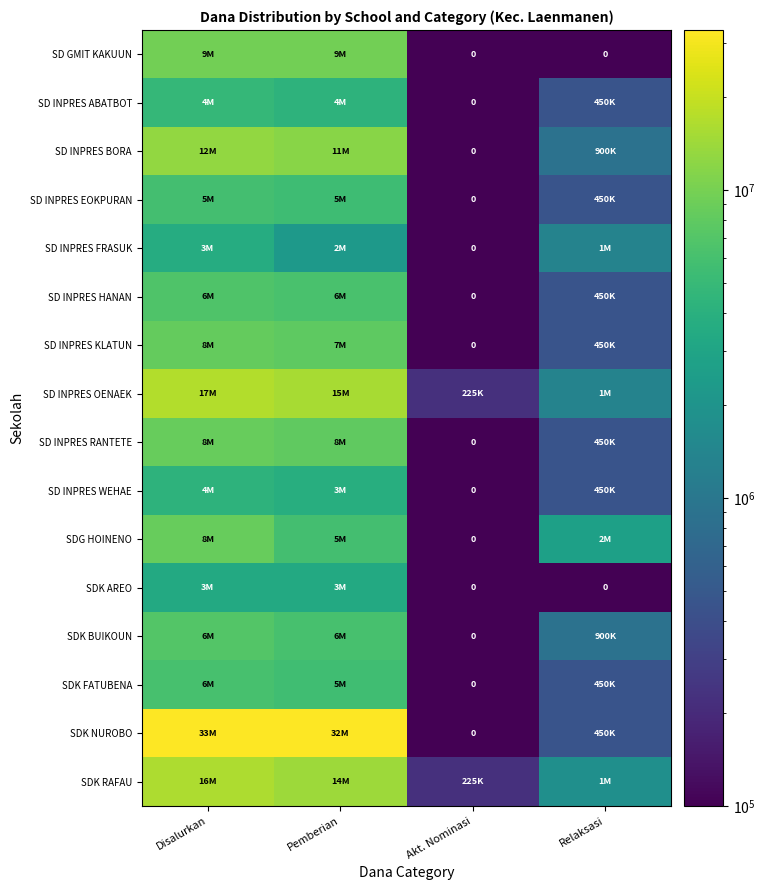

Is the value of SD INPRES WEHAE at Akt. Nominasi greater than the value of SDK BUIKOUN at Disalurkan?

No